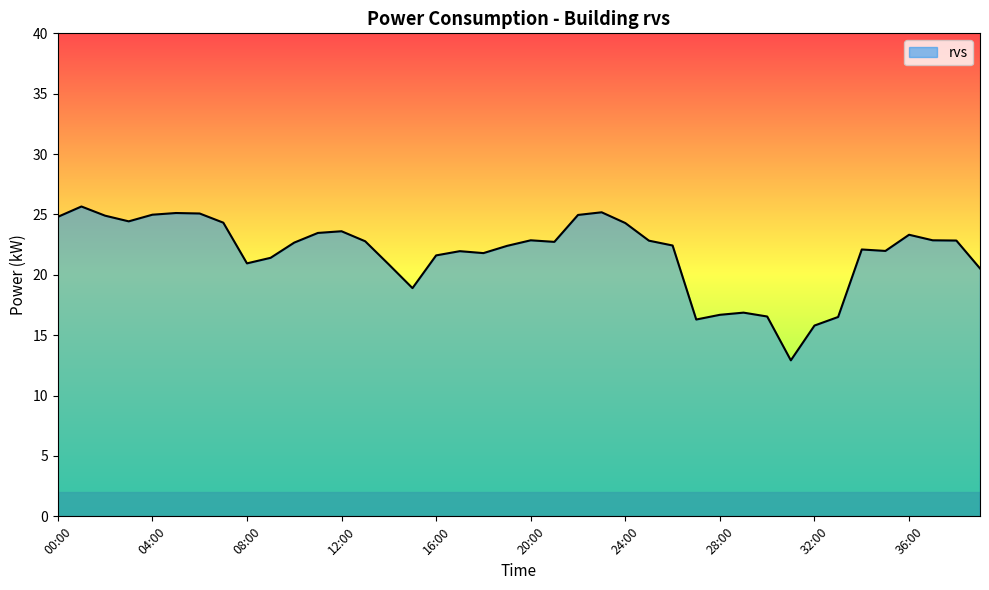

What is the difference between the maximum and minimum values?

12.7